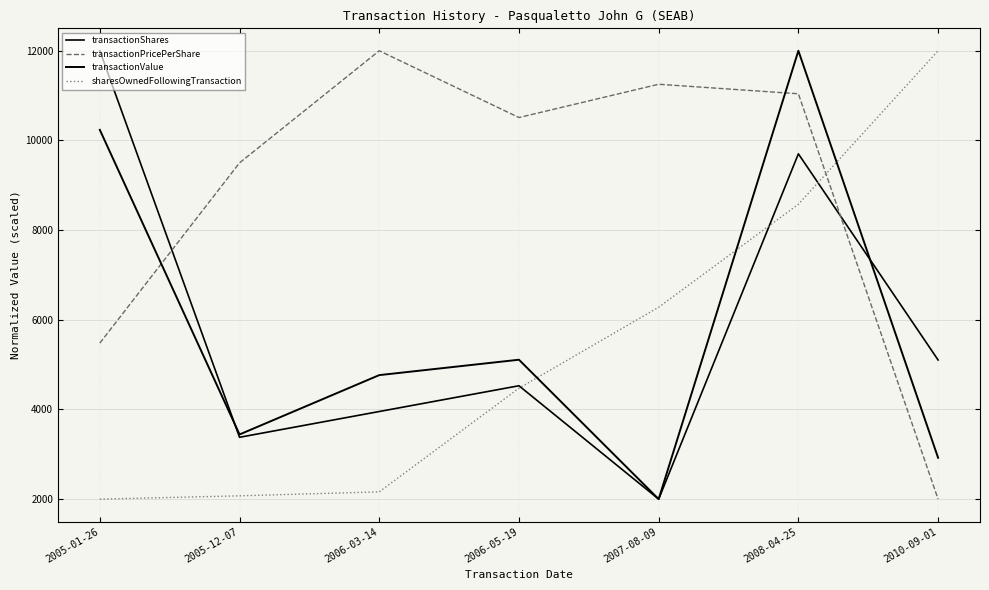

Does the chart have visible grid lines?

Yes